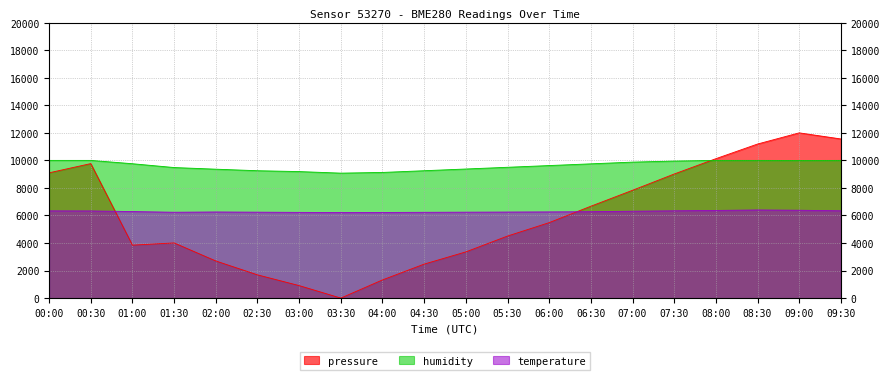

Which has a higher value, 02:30 or 03:30?

02:30